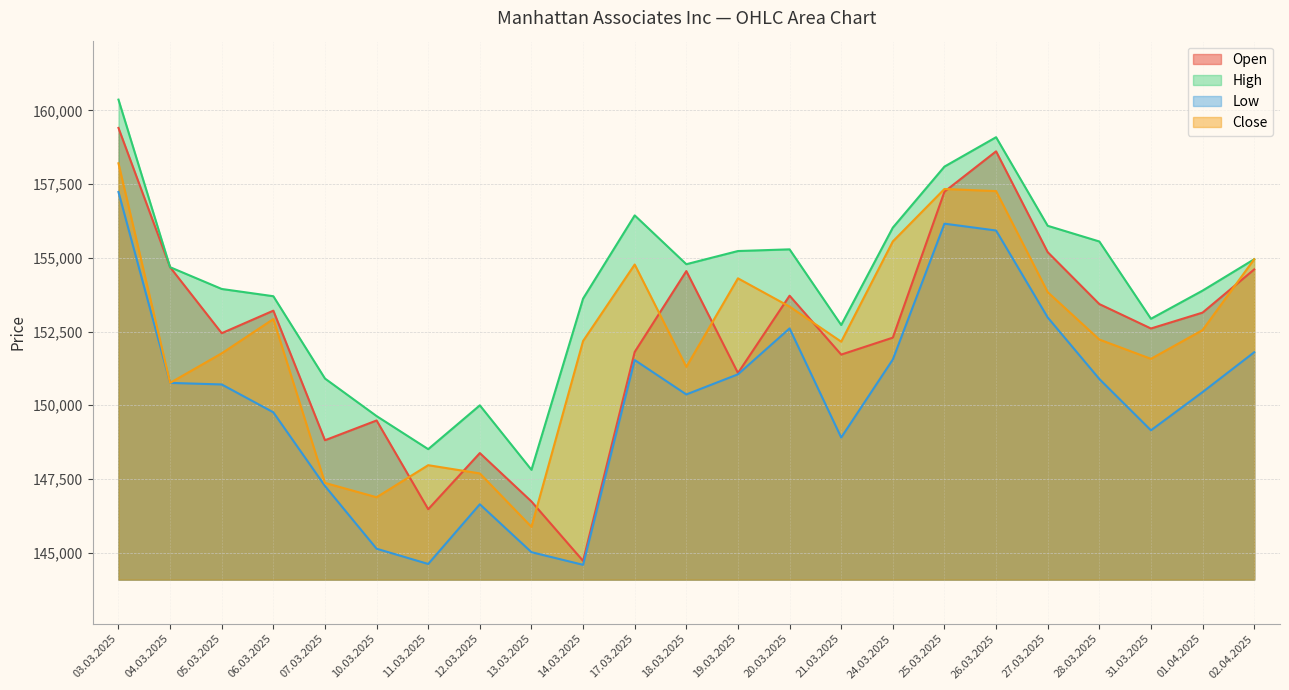

At how many categories does at least one series exceed 150615?

19